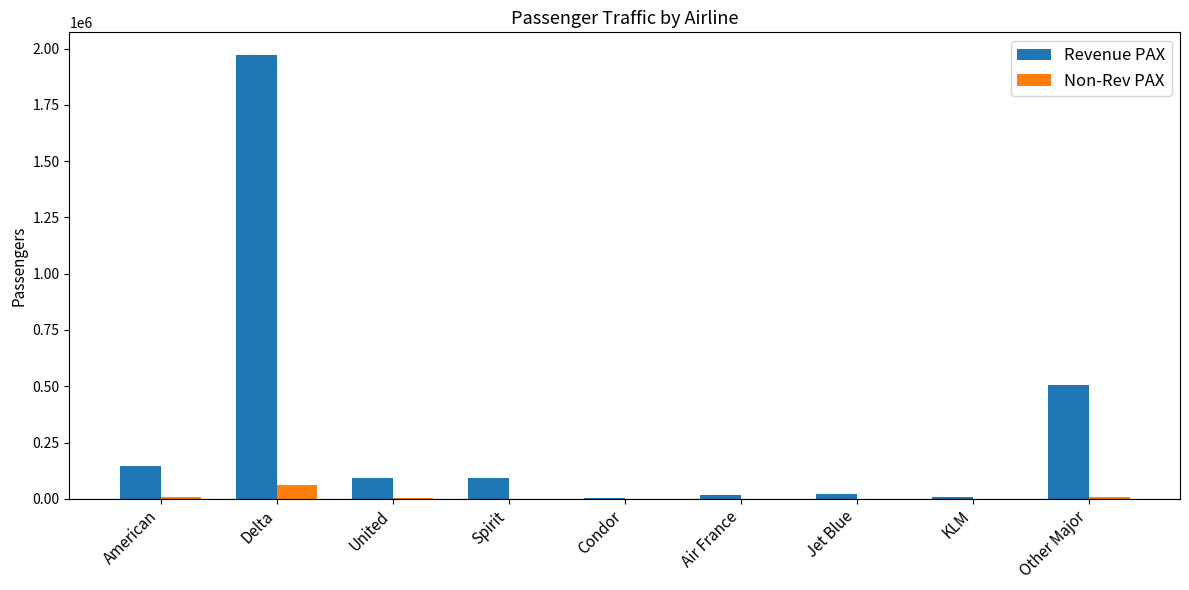

What is the maximum value shown in the chart?

1973976